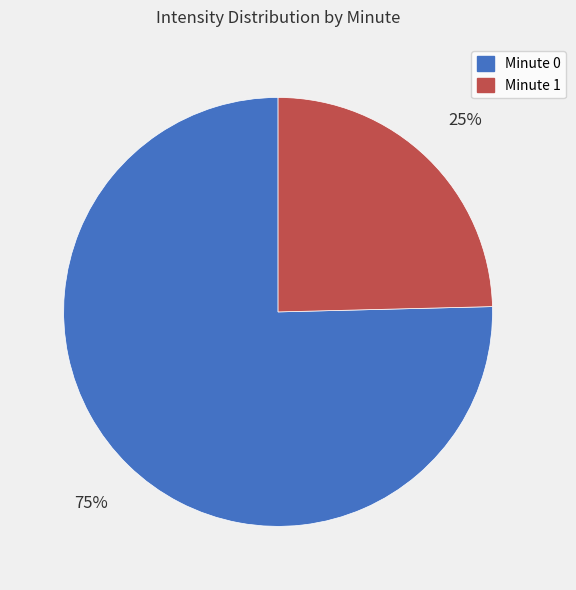

To the nearest percent, what is the combined percentage of Minute 0 and Minute 1?

100%